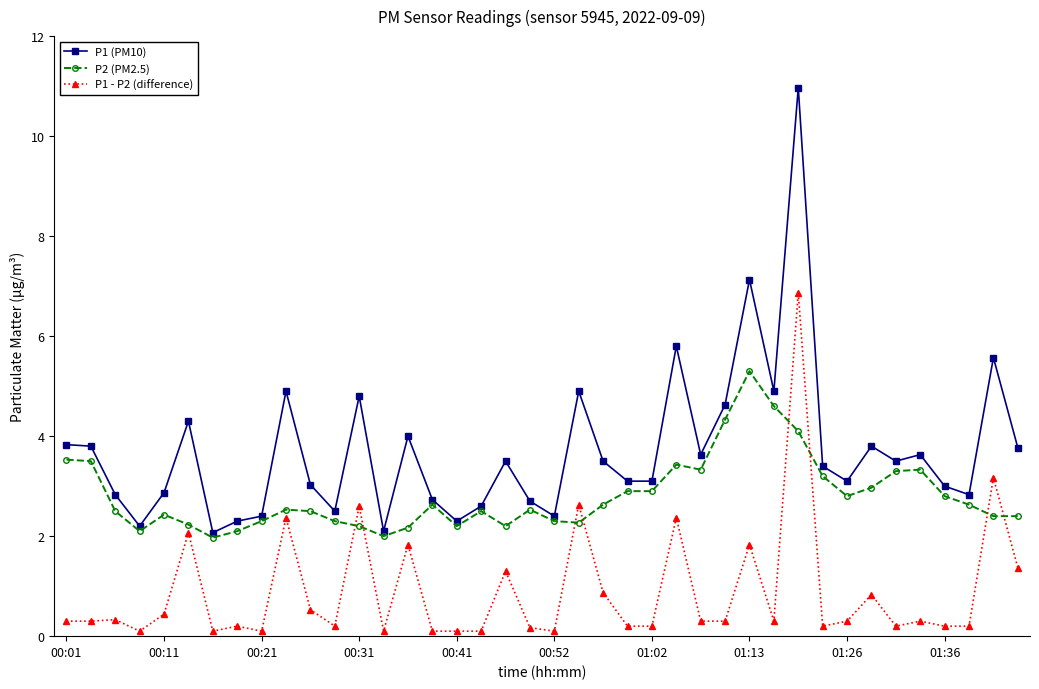

Which series has the widest spread of values?

P1 (PM10)